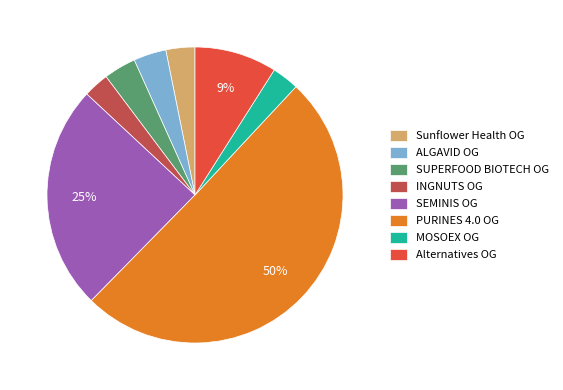

What is the largest slice in the pie chart?

PURINES 4.0 OG